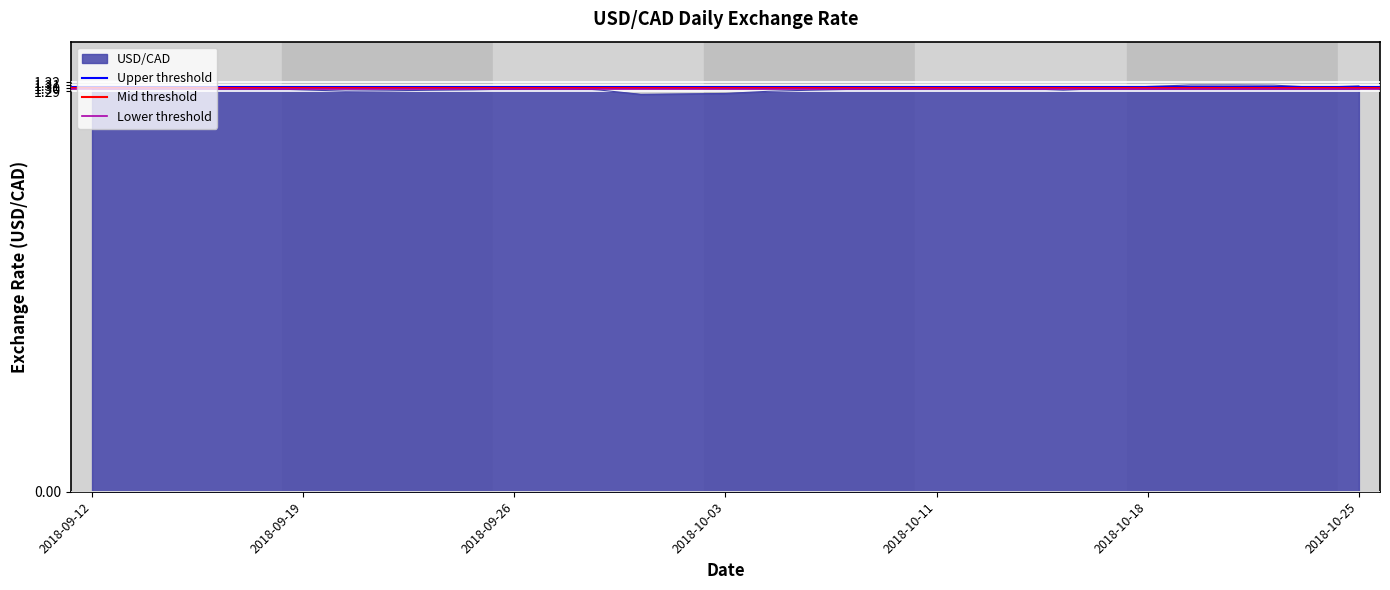

True or false: USD/CAD has a value of 1.8 at 2018-09-19.

False